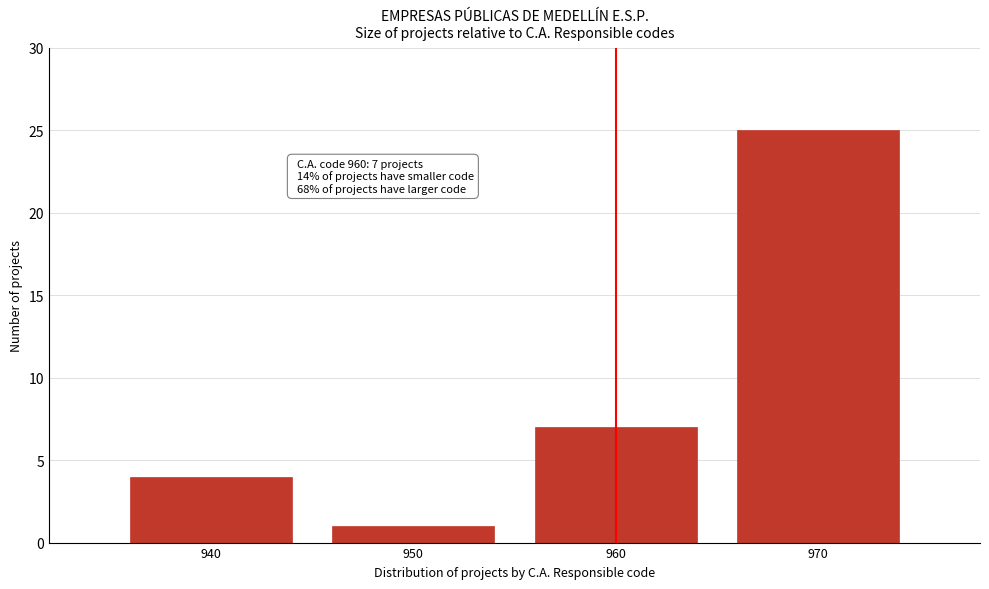

Reading left to right, list all the values displayed in this chart.

940=4	950=1	960=7	970=25